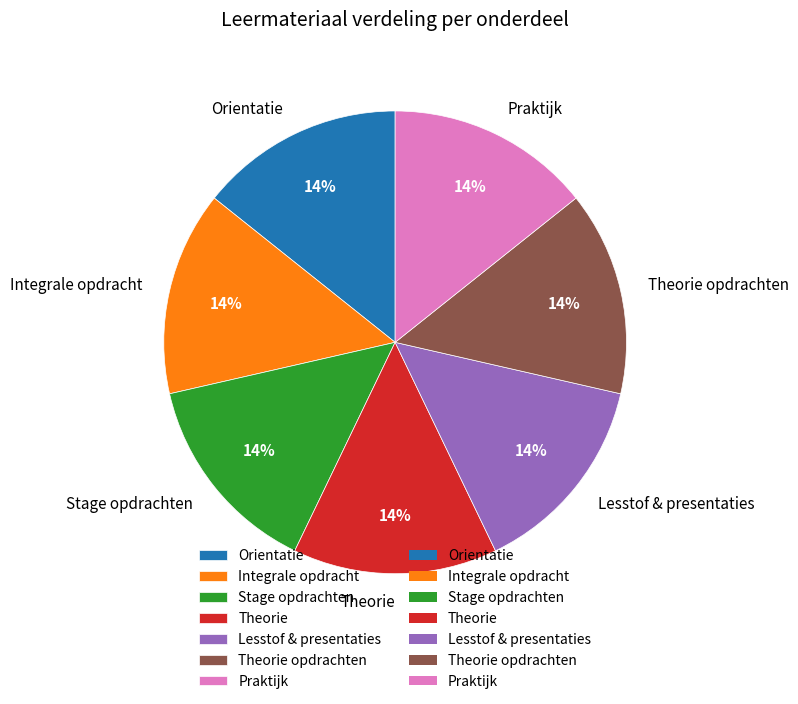

The Stage opdrachten slice represents 2% of the pie. True or false?

False